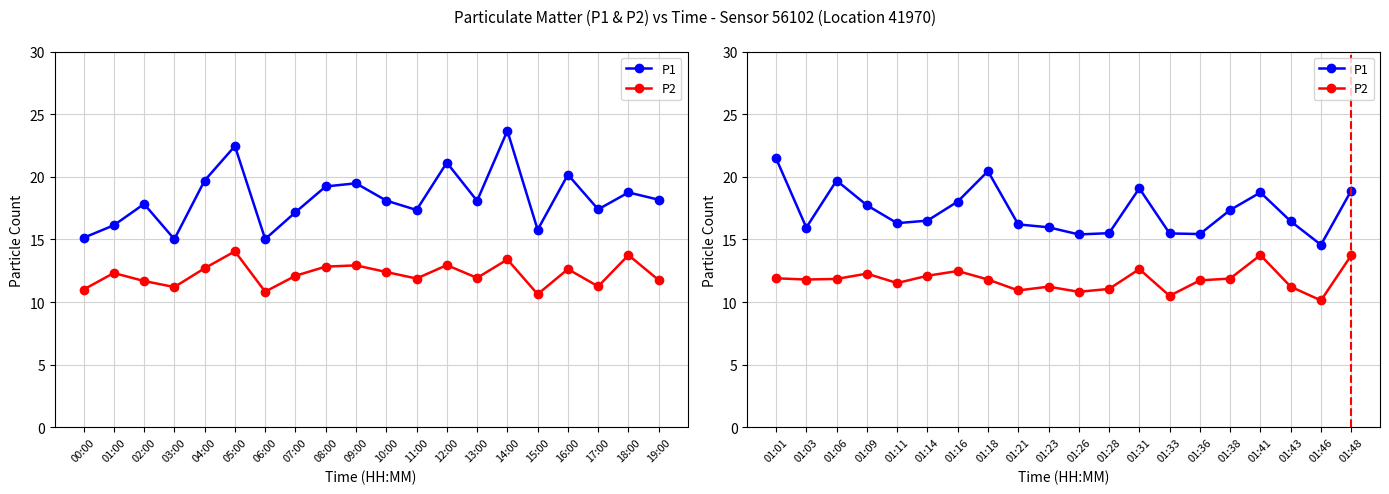

How many interior local valleys does the P1 series have?

5